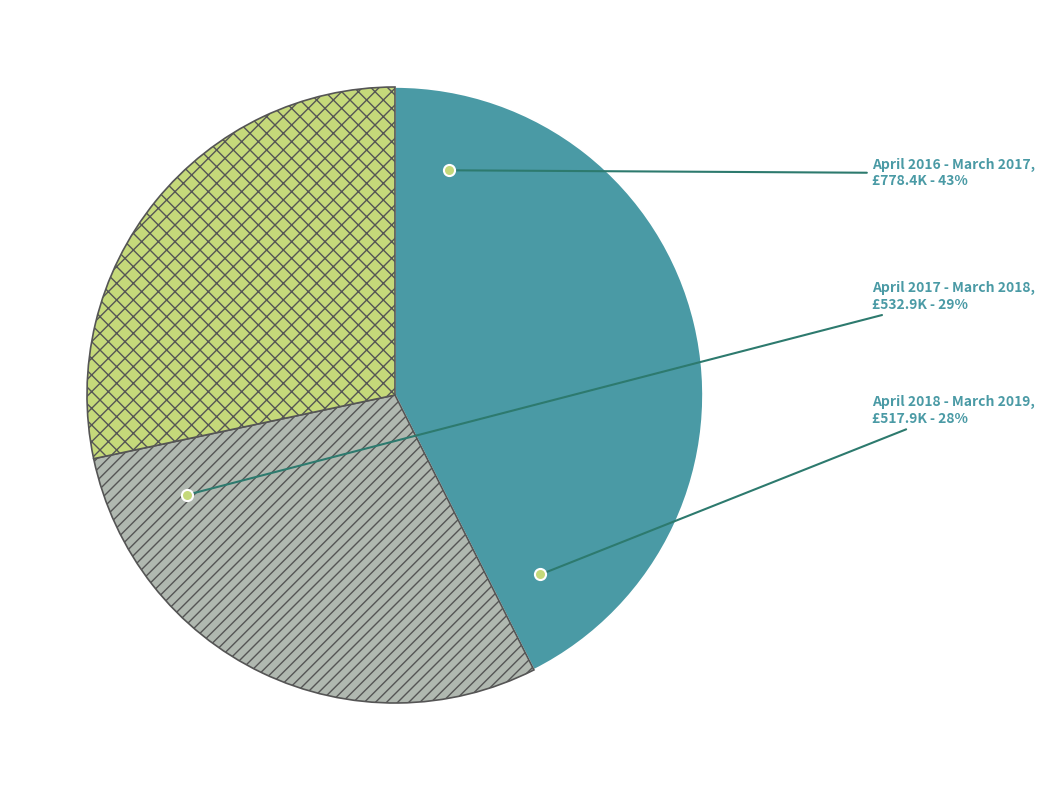

What is the smallest slice in the pie chart?

April 2018 - March 2019